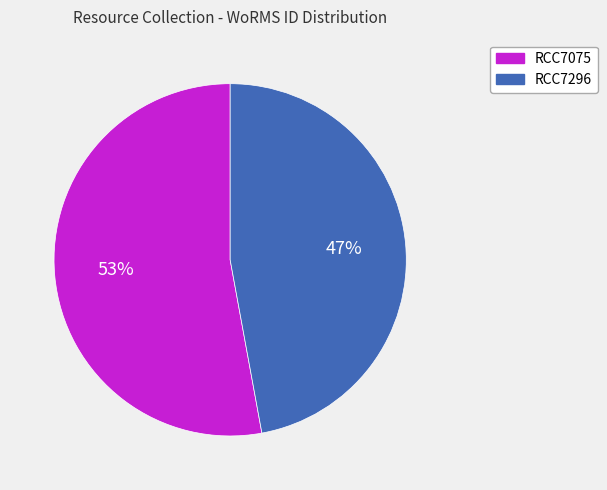

The RCC7296 slice represents 47% of the pie. True or false?

True